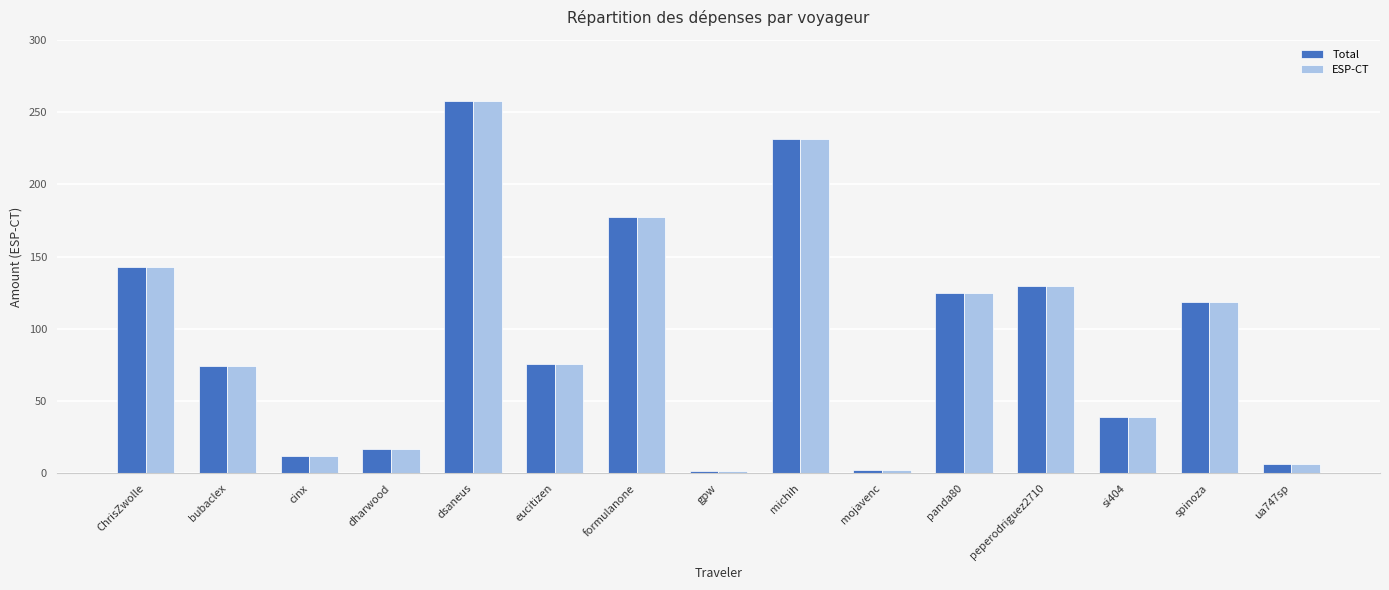

Which category has the highest value in the ESP-CT series?

dsaneus